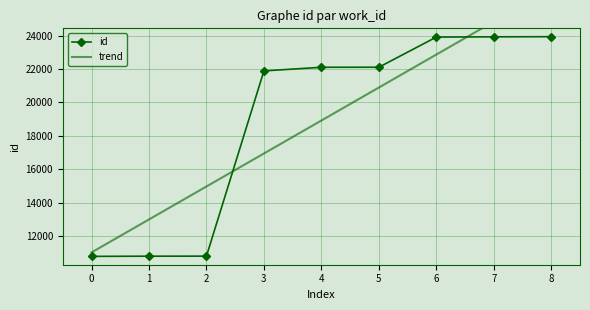

The value of id at 2 is 4784. True or false?

False